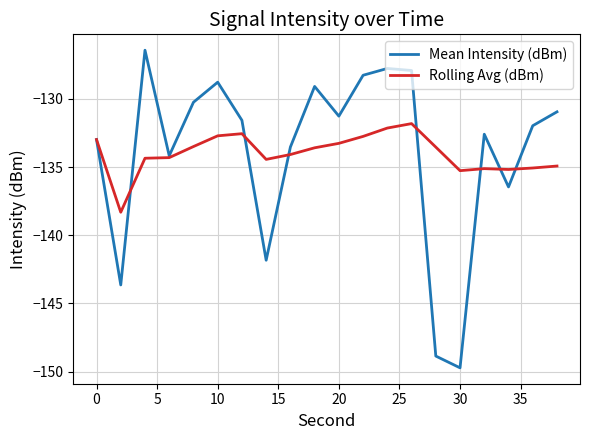

What is the greatest value displayed?

-126.4